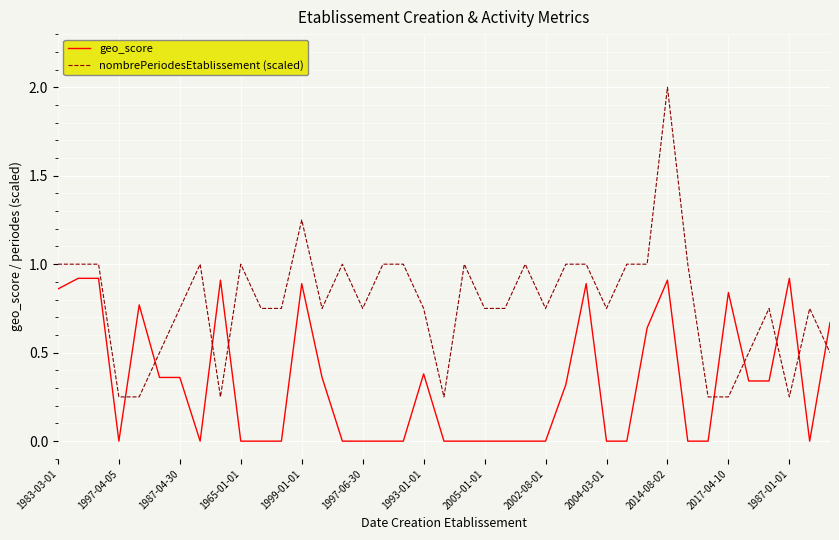

Which series has the largest range (max minus min)?

nombrePeriodesEtablissement (scaled)